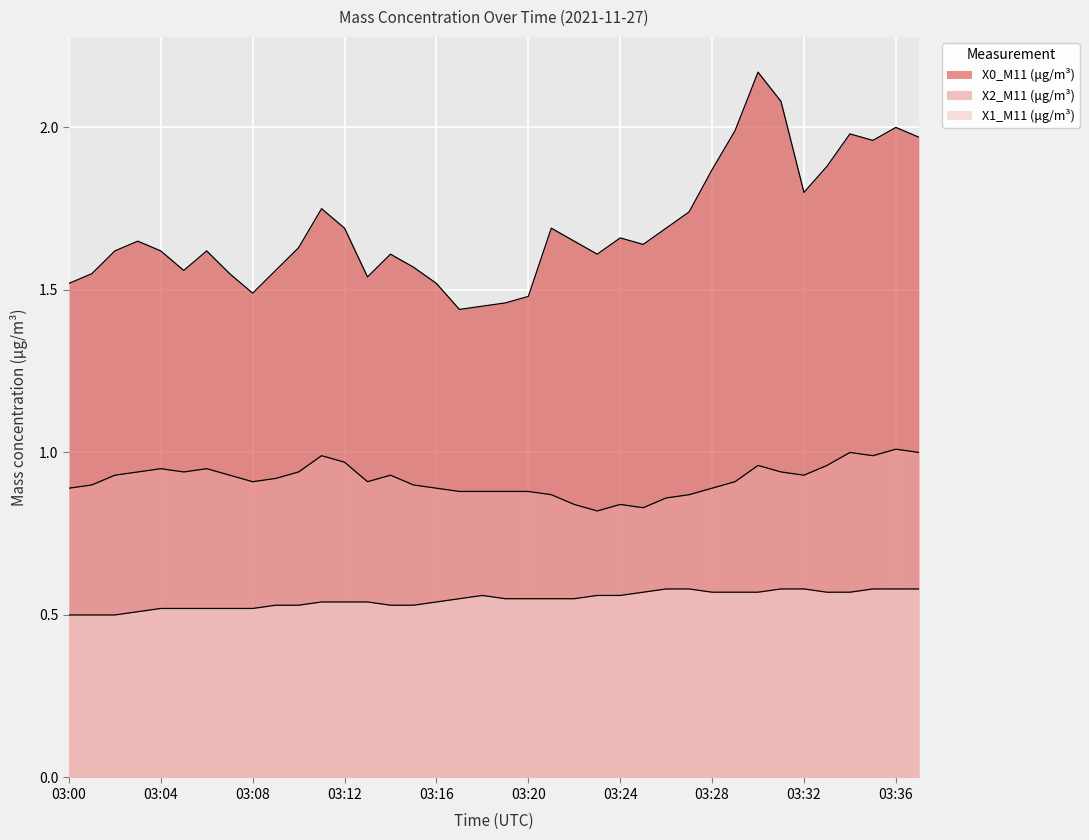

Reading left to right, extract all data points from this chart.

X0_M11 (μg/m³): 1.5	1.6	1.6	1.6	1.6	1.6	1.6	1.6	1.5	1.6	1.6	1.8	1.7	1.5	1.6	1.6	1.5	1.4	1.4	1.5	1.5	1.7	1.6	1.6	1.7	1.6	1.7	1.7	1.9	2.0	2.2	2.1	1.8	1.9	2.0	2.0	2.0	2.0
X2_M11 (μg/m³): 0.9	0.9	0.9	0.9	0.9	0.9	0.9	0.9	0.9	0.9	0.9	1.0	1.0	0.9	0.9	0.9	0.9	0.9	0.9	0.9	0.9	0.9	0.8	0.8	0.8	0.8	0.9	0.9	0.9	0.9	1.0	0.9	0.9	1.0	1.0	1.0	1.0	1.0
X1_M11 (μg/m³): 0.5	0.5	0.5	0.5	0.5	0.5	0.5	0.5	0.5	0.5	0.5	0.5	0.5	0.5	0.5	0.5	0.5	0.6	0.6	0.6	0.6	0.6	0.6	0.6	0.6	0.6	0.6	0.6	0.6	0.6	0.6	0.6	0.6	0.6	0.6	0.6	0.6	0.6